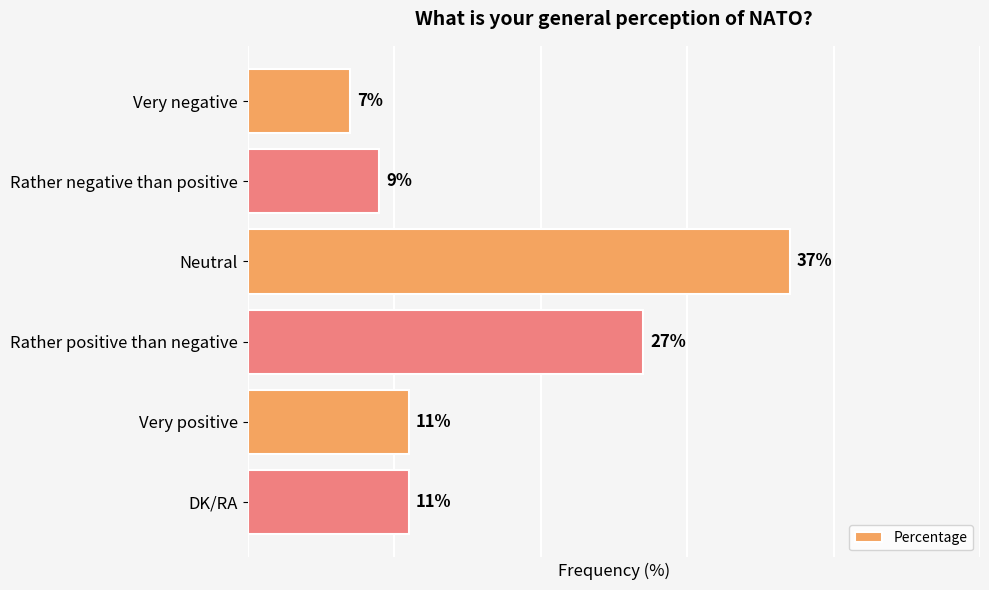

At which label is the value closest to 22?

Rather positive than negative